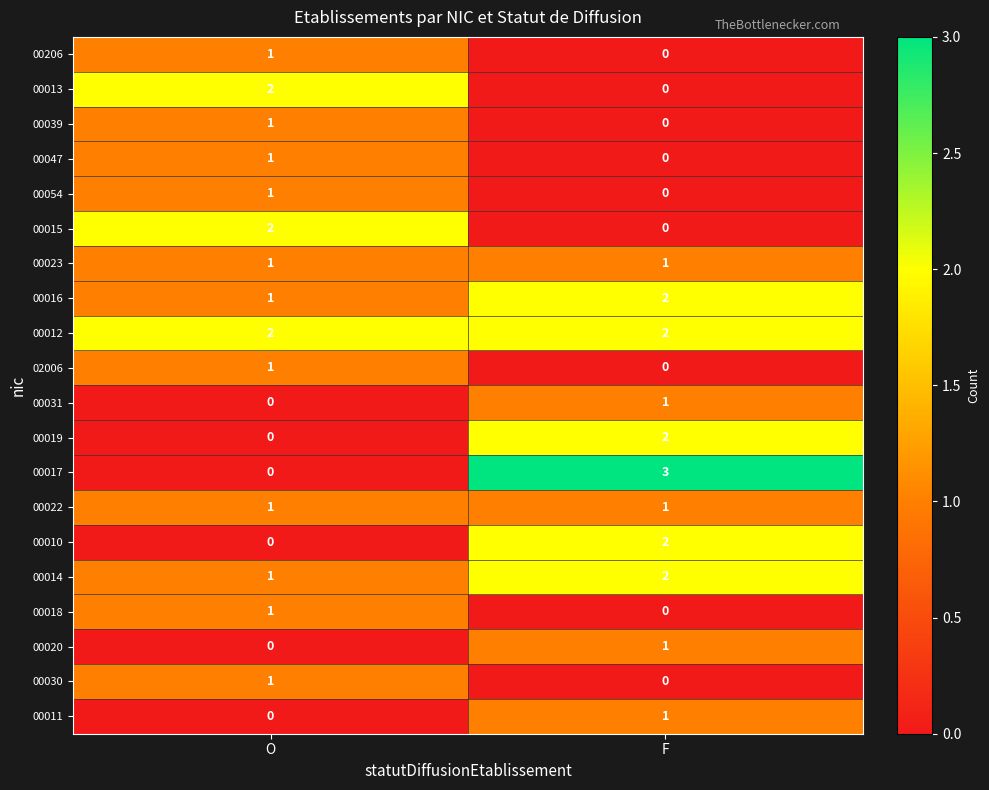

Where is 00047 nearest to the value 0?

F